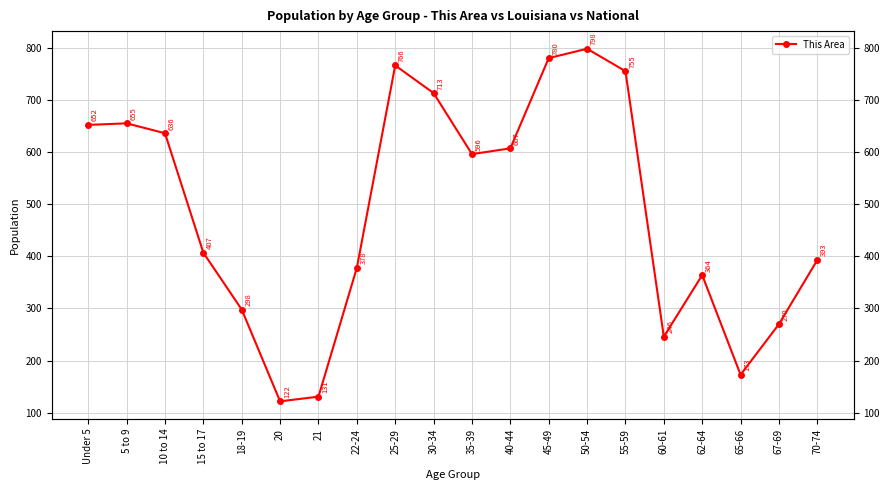

The chart shows a value of 78 at 20. True or false?

False